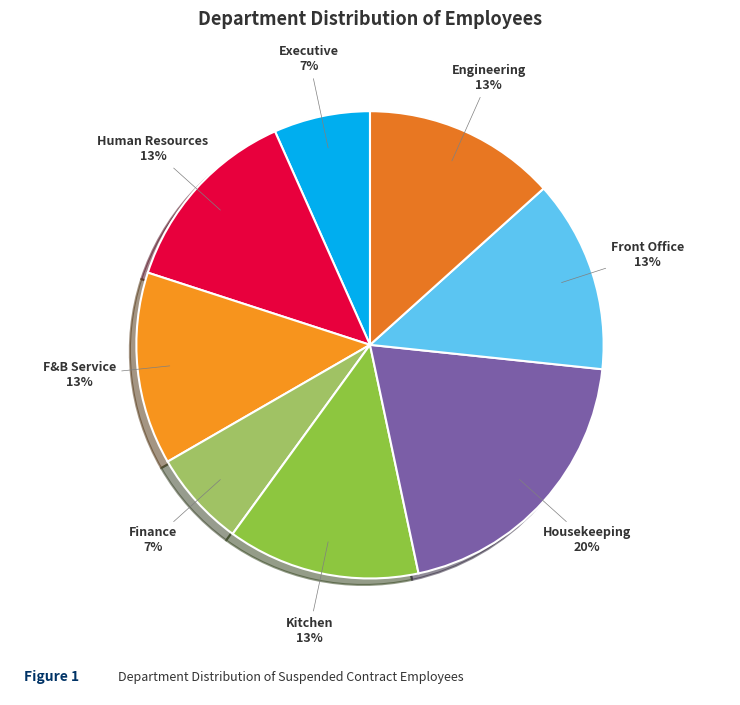

Is the sum of Front Office and Kitchen greater than half?

No